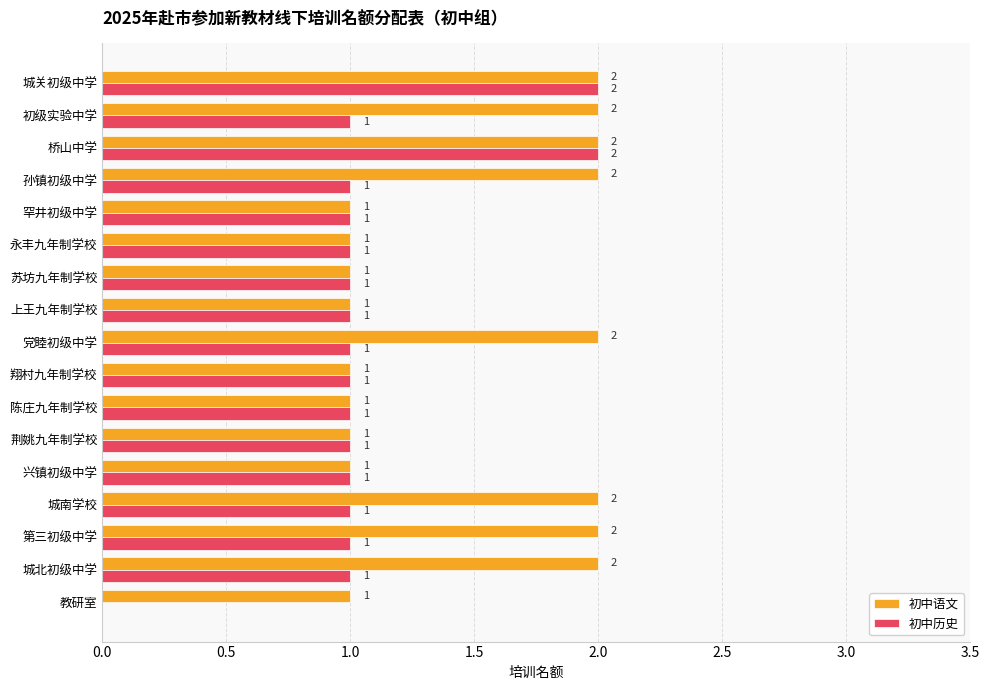

The value of 初中语文 at 孙镇初级中学 is 1. True or false?

False